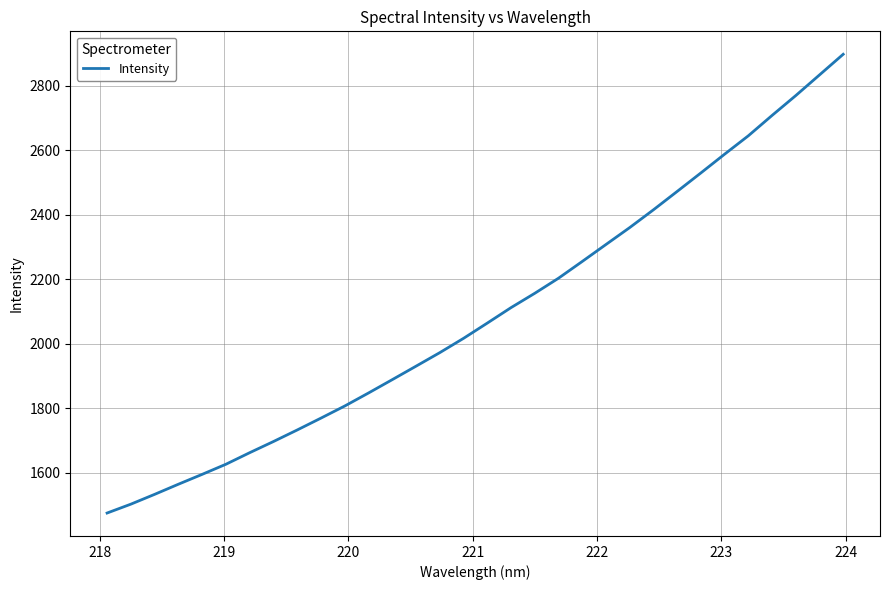

What is the sum of all values?

66942.1